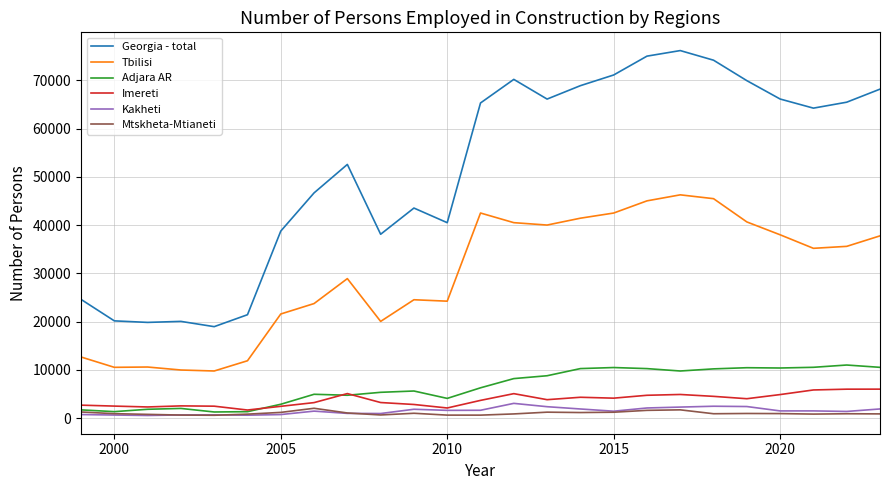

What is the maximum value for Georgia - total?

76187